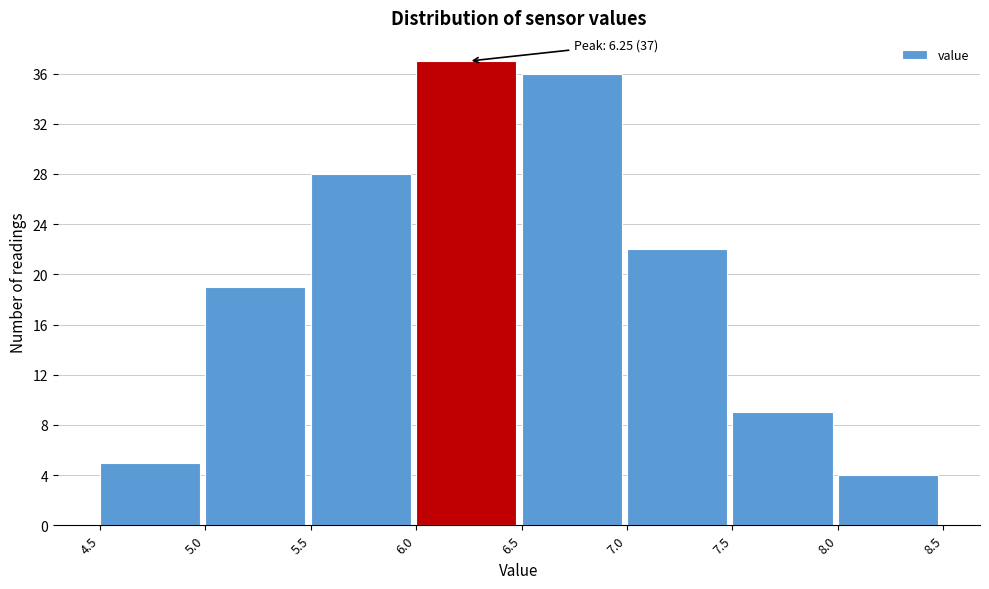

Over which range of the x-axis is the bar tallest?

6.0 to 6.5